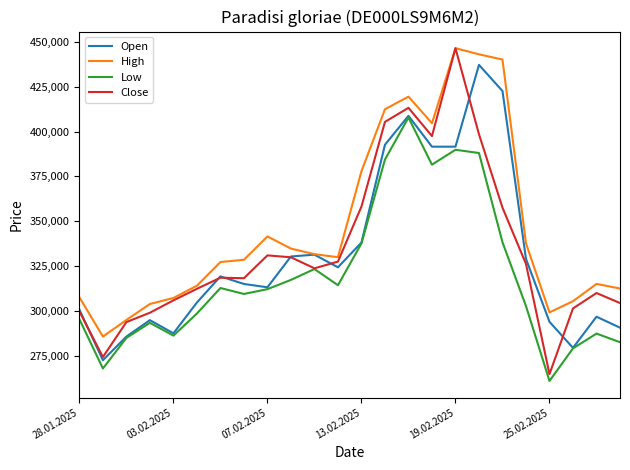

True or false: High and Low cross at least once.

False